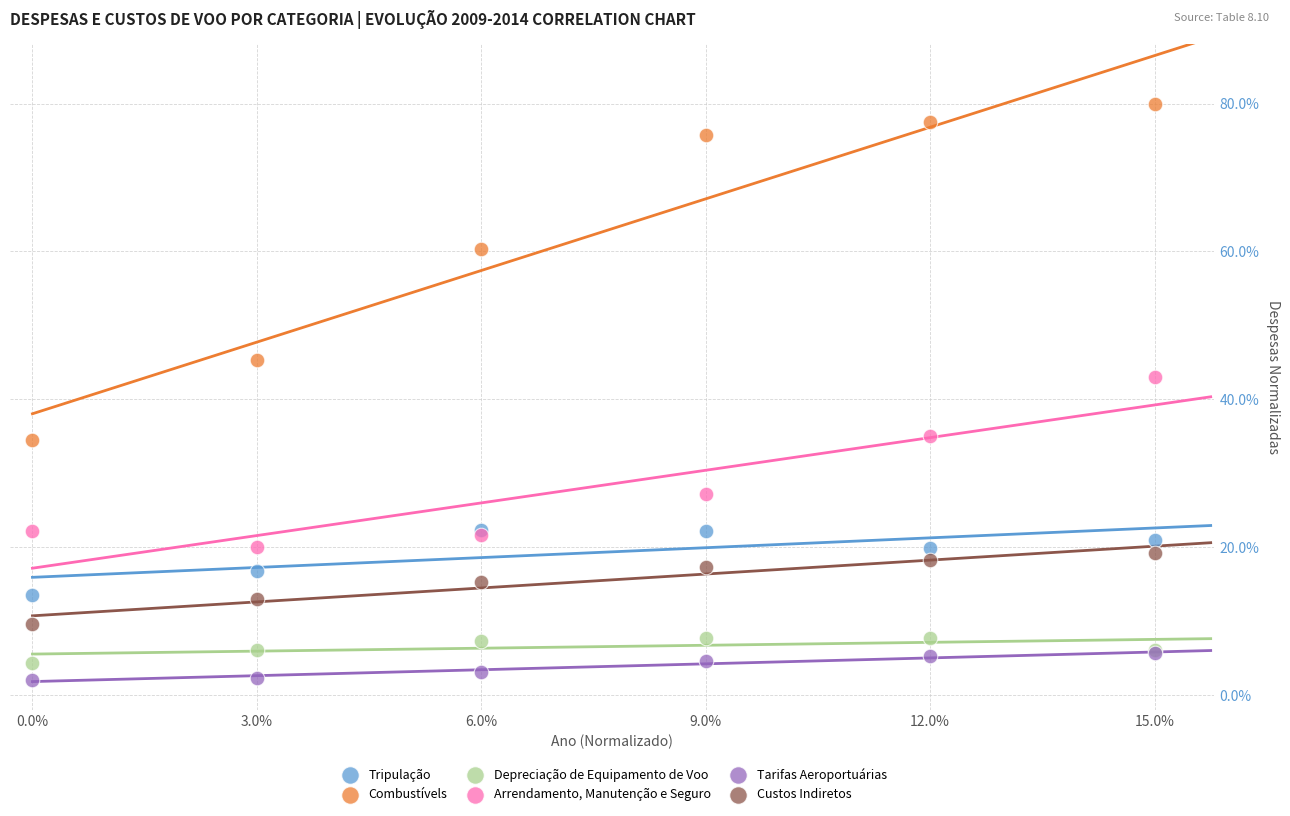

Which series has the largest Y range (max minus min)?

Combustívels